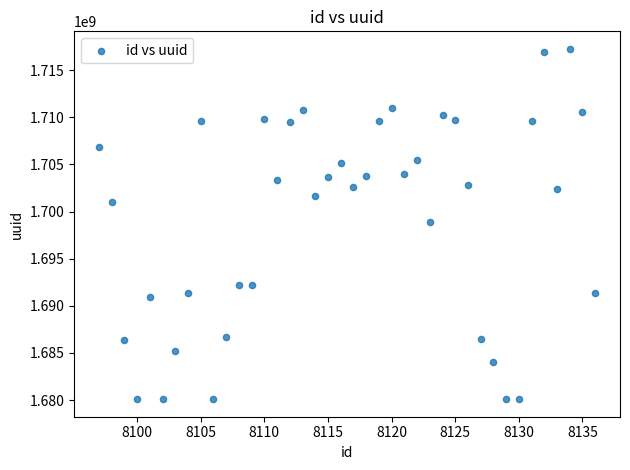

What is the range of Y values (max minus min)?

37152262